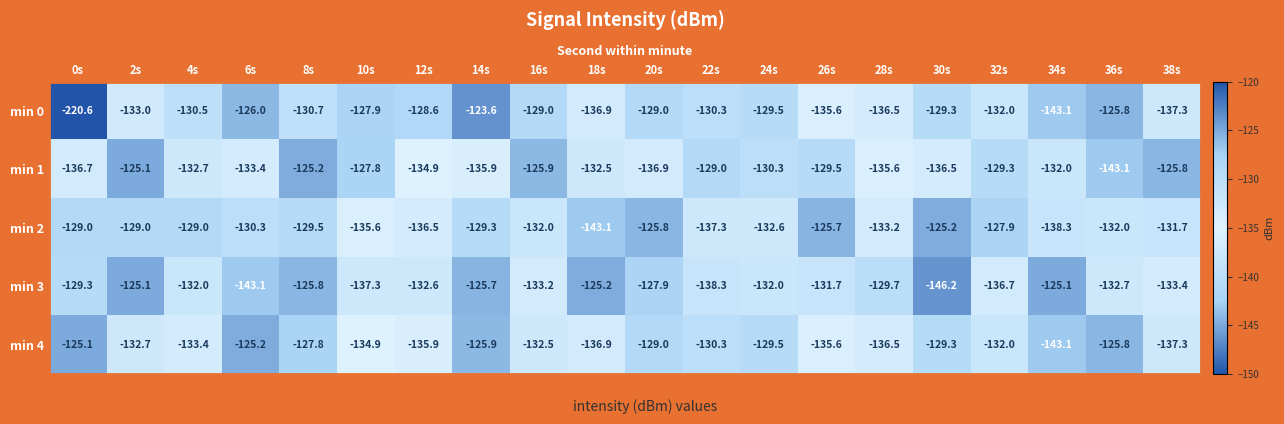

True or false: min 1 has a value of -135.9 at 14s.

True